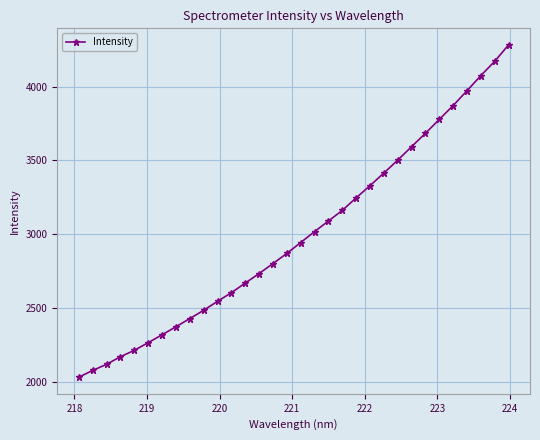

How many lines are shown in the chart?

1